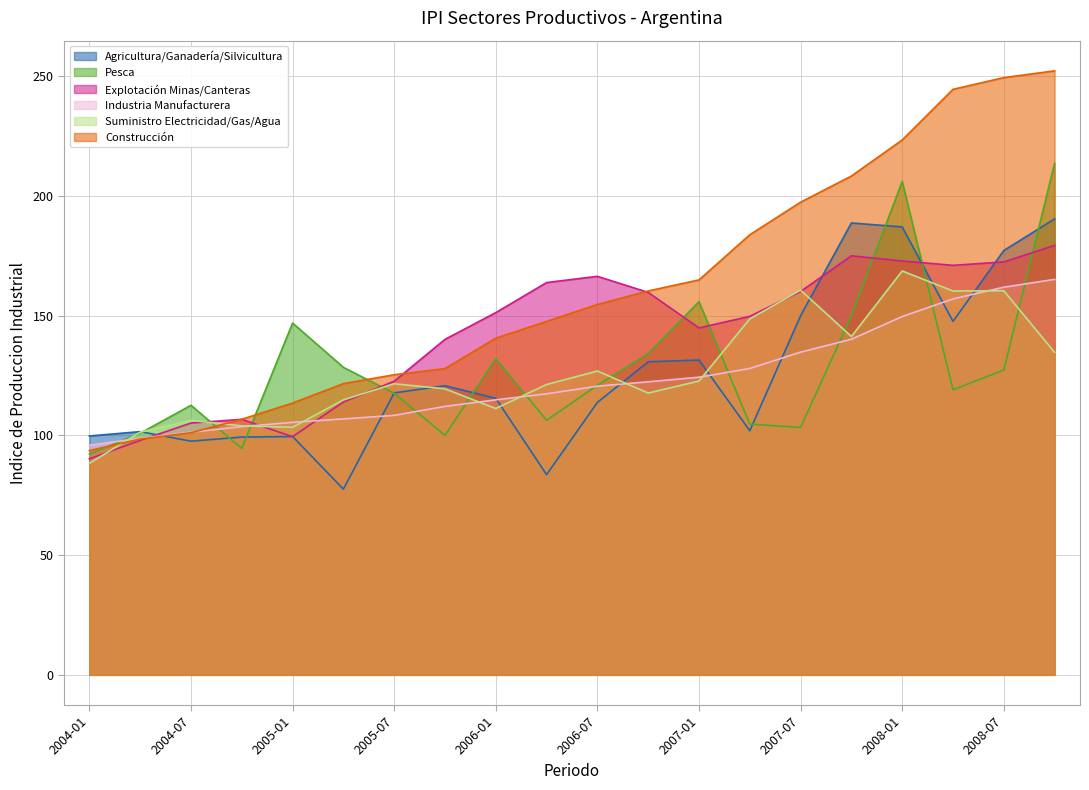

Which series ends up on top after the final intersection of ipi_suministro_electricidad_gas_agua and ipi_pesca?

ipi_pesca